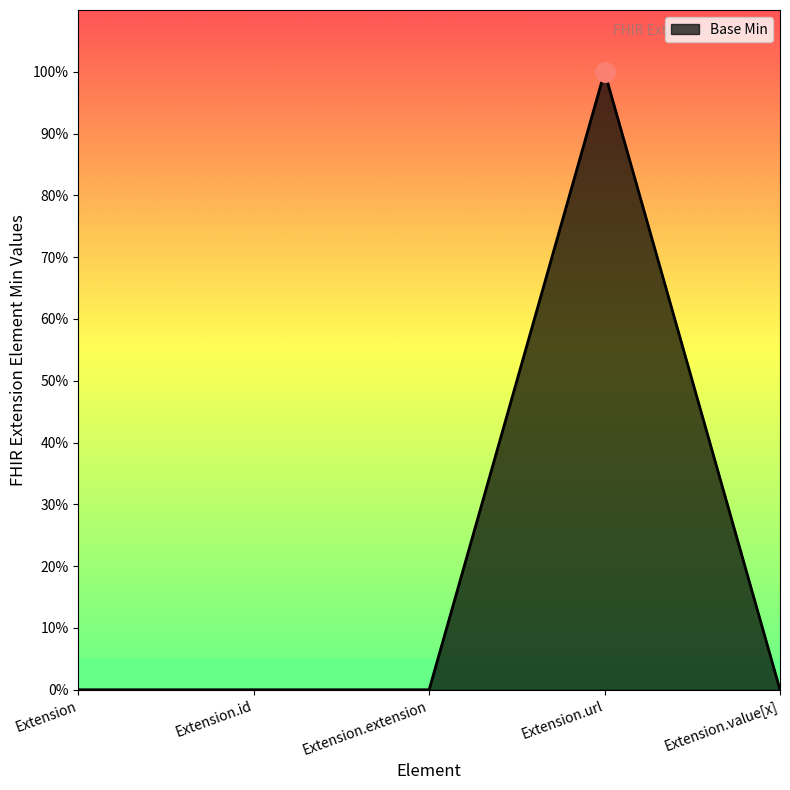

Reading left to right, what are all the values shown in this chart?

Extension=0	Extension.id=0	Extension.extension=0	Extension.url=1	Extension.value[x]=0